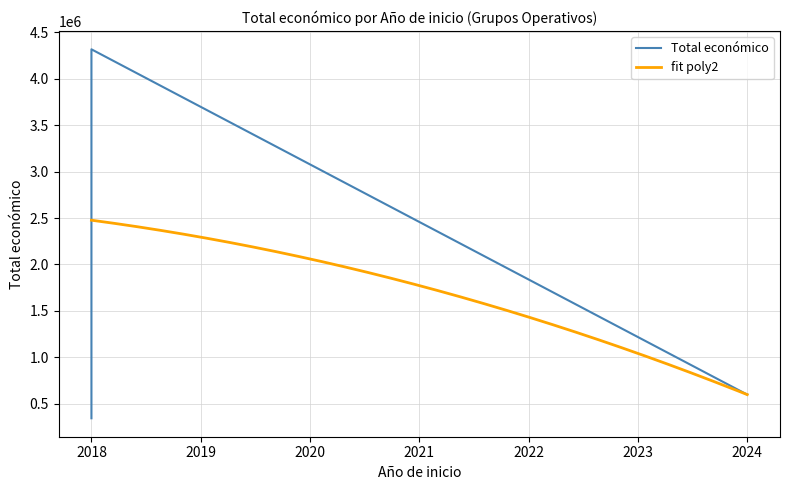

True or false: the data has more than 0 interior local peaks.

True